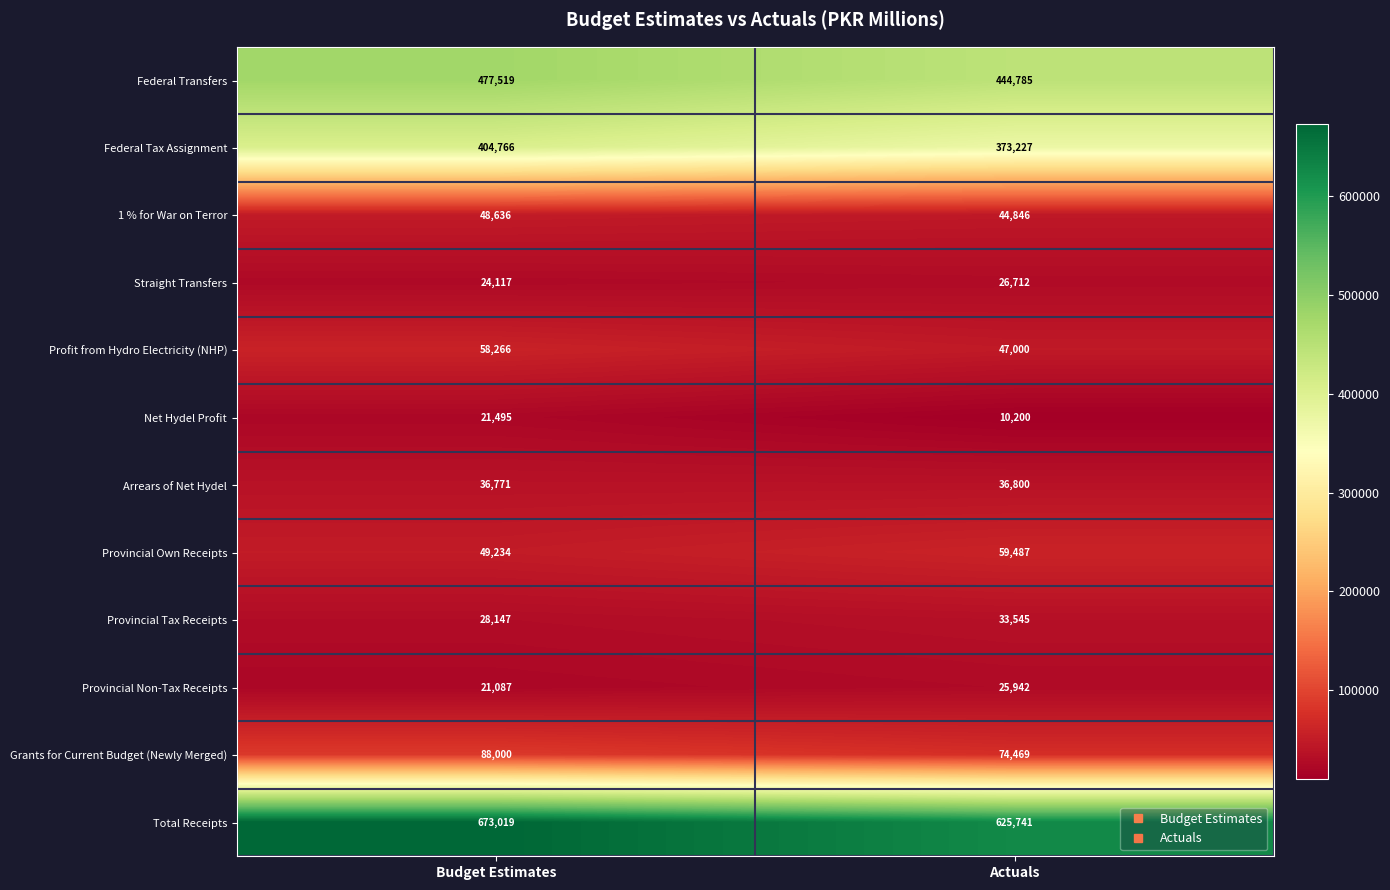

Which series has the largest total across all categories?

Total Receipts